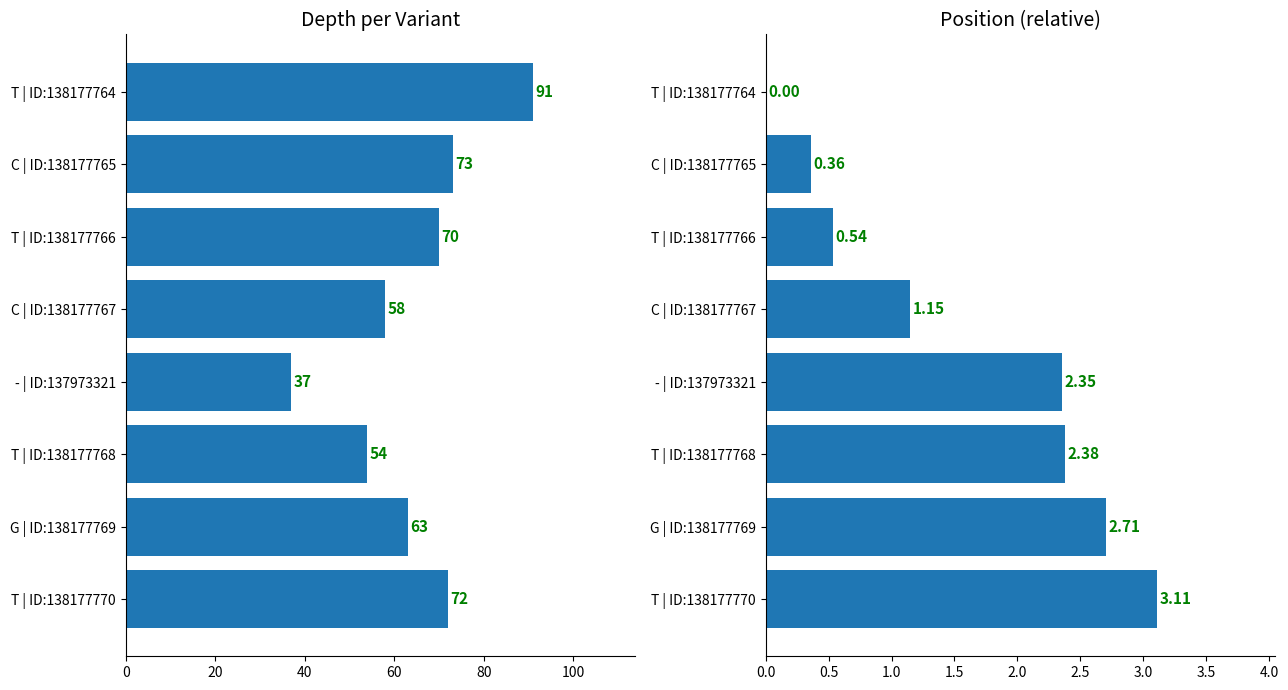

What is the greatest value displayed?

91.0